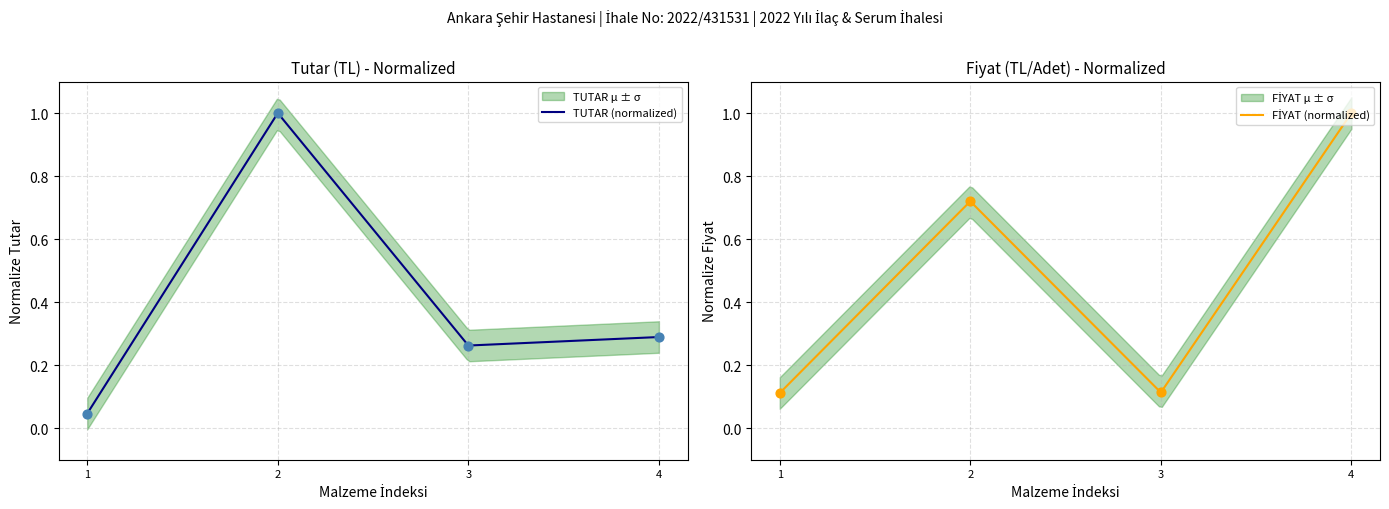

Which series has the largest total across all categories?

FİYAT